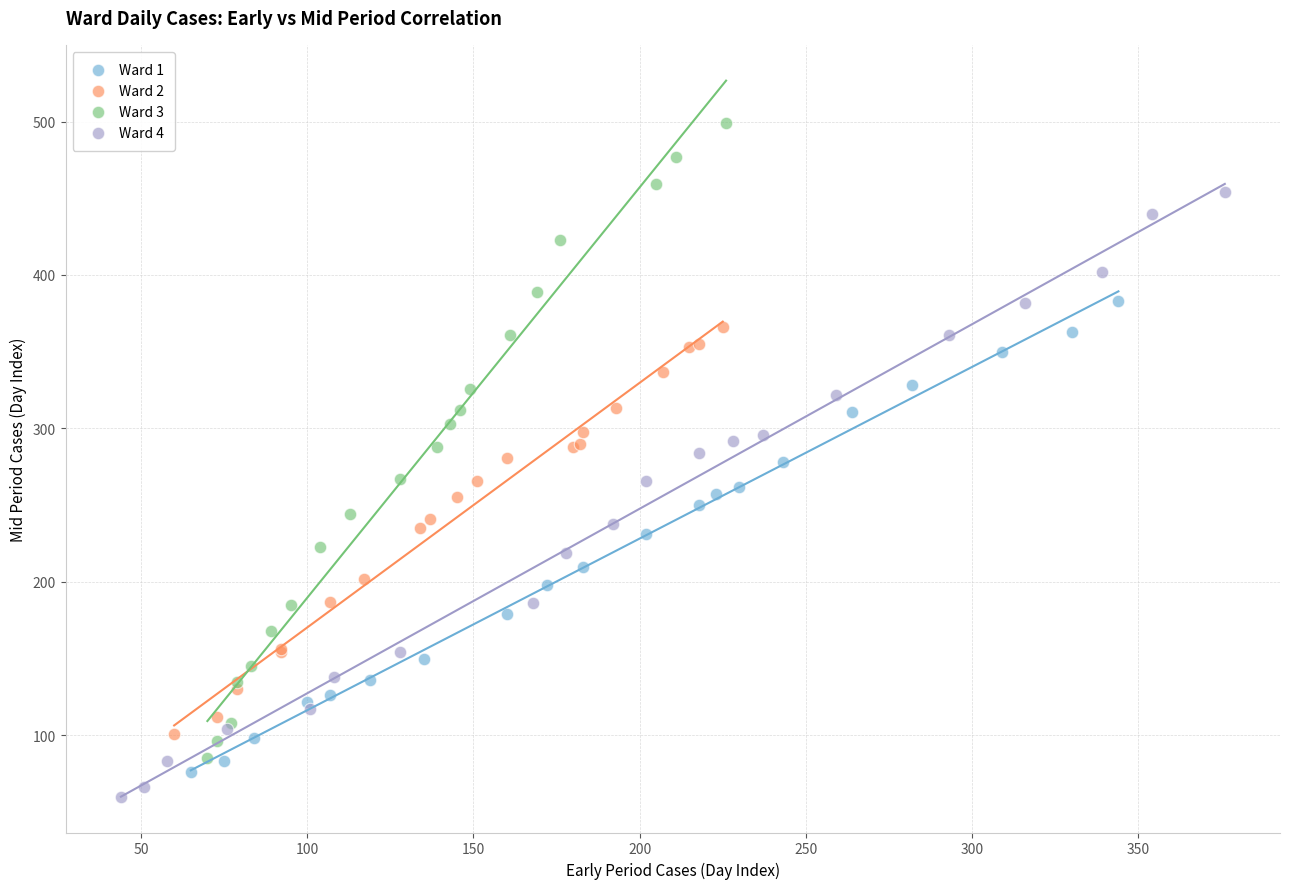

Which series contains the highest Y value?

Ward 3